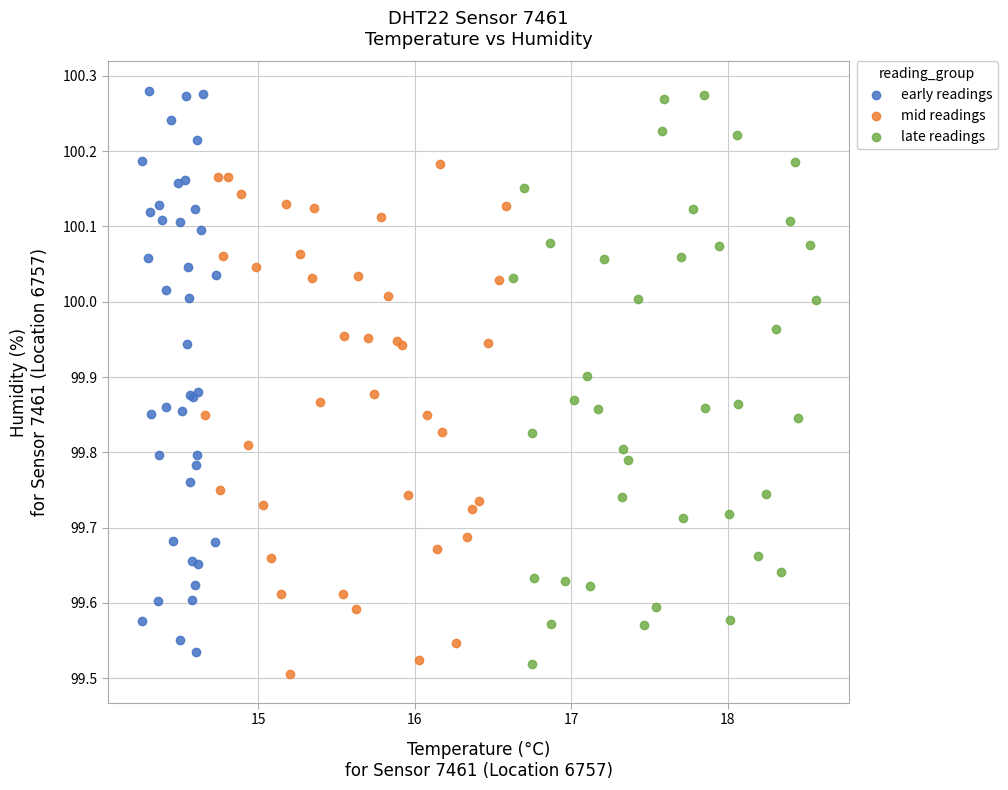

What are all the series names shown in the legend?

early readings, mid readings, late readings